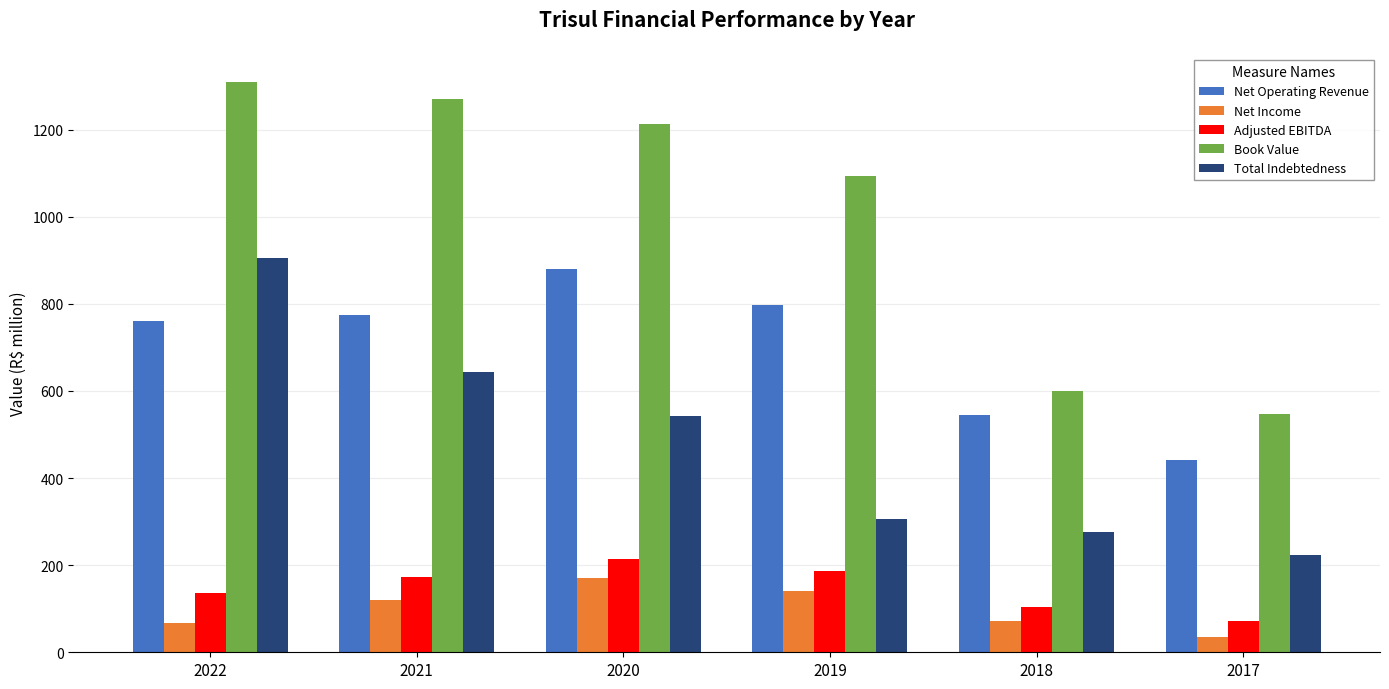

Count the number of data series in this chart.

5